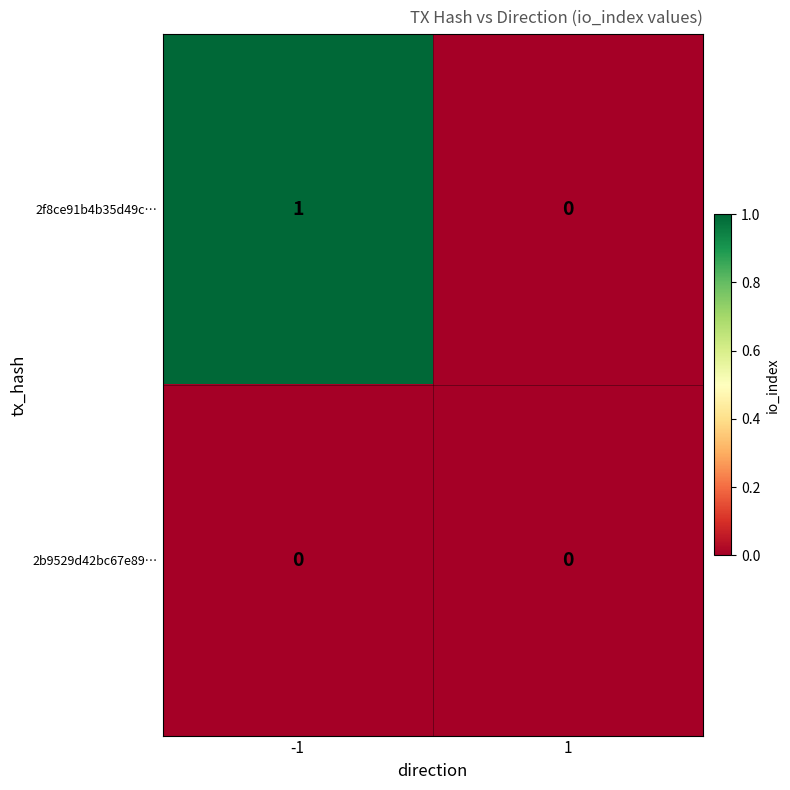

Which series changed the most between -1 and 1?

2f8ce91b4b35d49c…